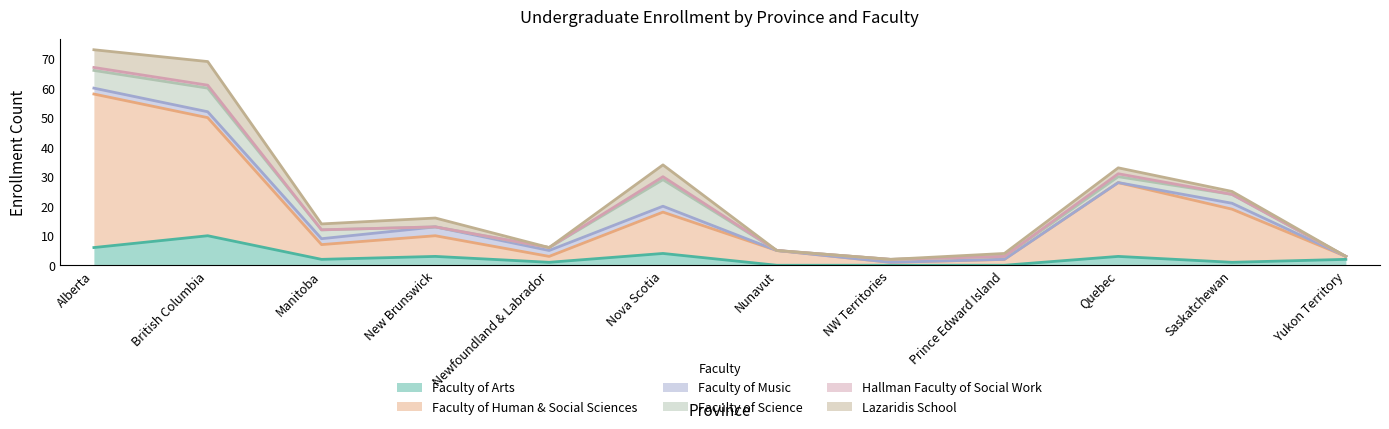

What is the label of the 12th point from the right?

Alberta